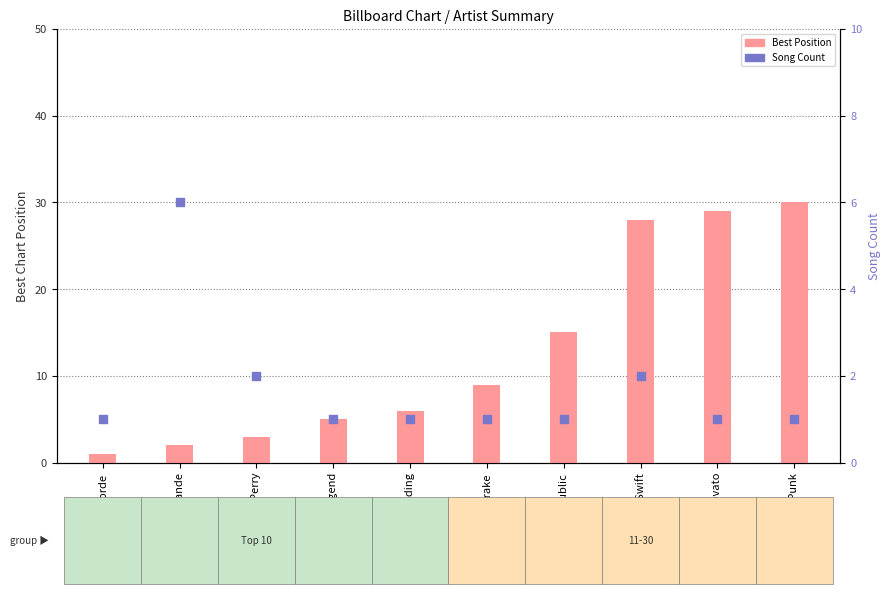

What are all the series names shown in the legend?

Best Position, Song Count